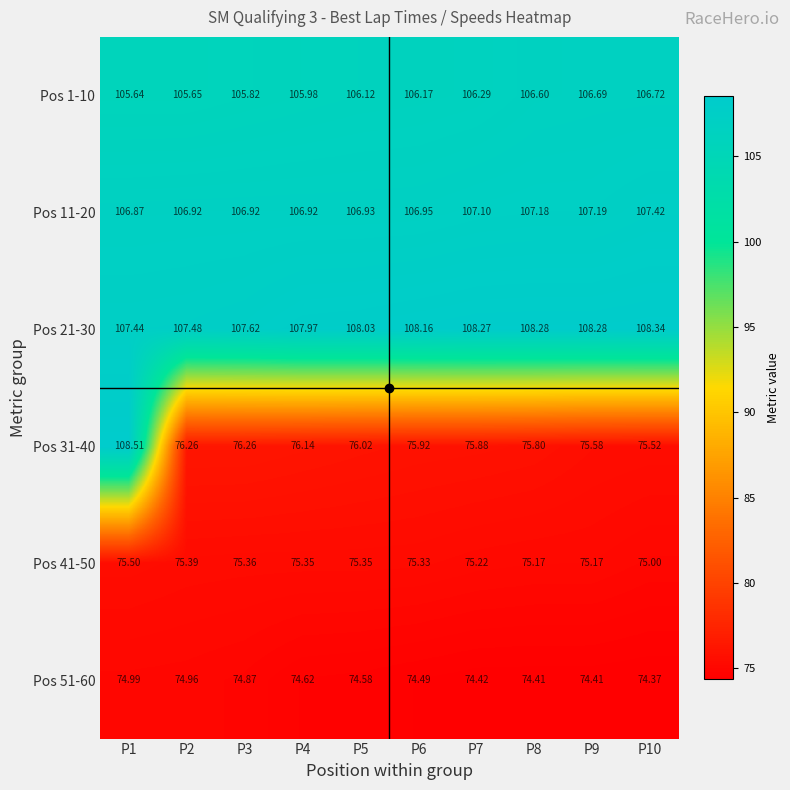

Rank the series by their maximum value, from lowest to highest.

Pos 51-60, Pos 41-50, Pos 1-10, Pos 11-20, Pos 21-30, Pos 31-40